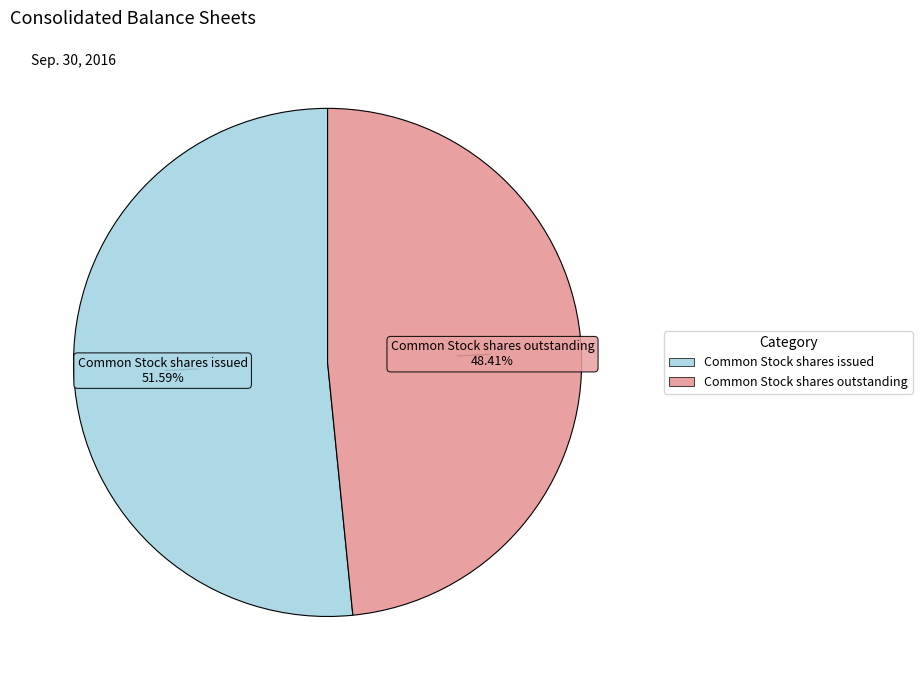

Between Common Stock shares outstanding and Common Stock shares issued, which is larger?

Common Stock shares issued